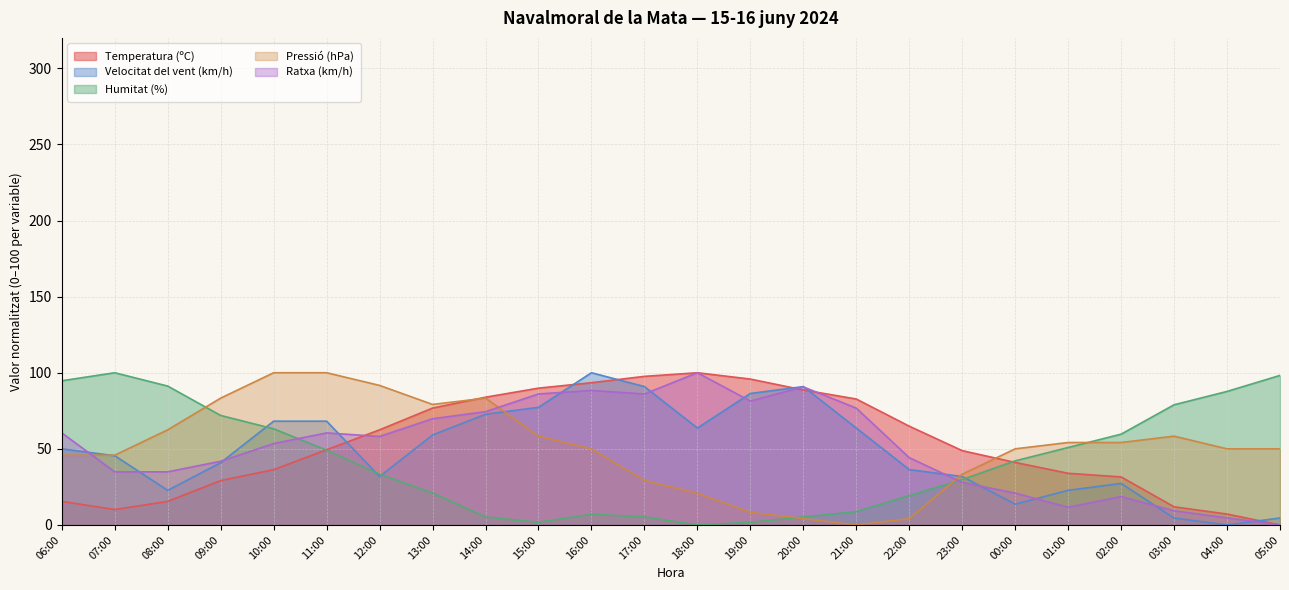

What is the value of the Humitat (%) point at the 1st from the left?

94.7